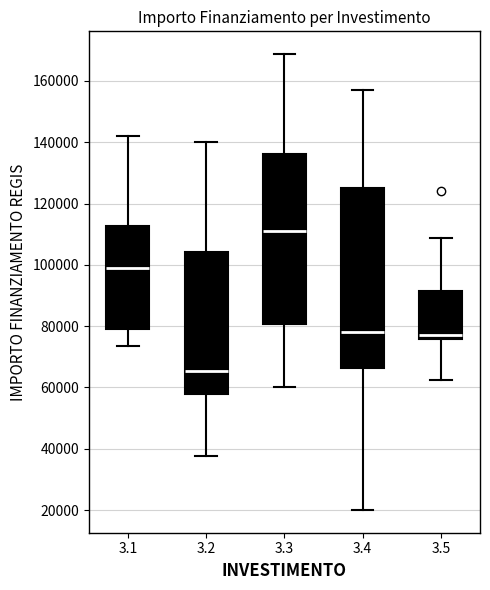

Reading left to right, transcribe this box plot: for each box, give where its median line is, the range the box spans, and where its two whiskers end, as read against the y-axis. The values are not printed on the chart, so give them approximately, as read against the axis.

3.1: median 100000, box 80000 to 112000, whiskers 74000 to 142000
3.2: median 66000, box 58000 to 104000, whiskers 38000 to 140000
3.3: median 112000, box 80000 to 136000, whiskers 60000 to 168000
3.4: median 78000, box 66000 to 124000, whiskers 20000 to 158000
3.5: median 78000, box 76000 to 92000, whiskers 62000 to 108000